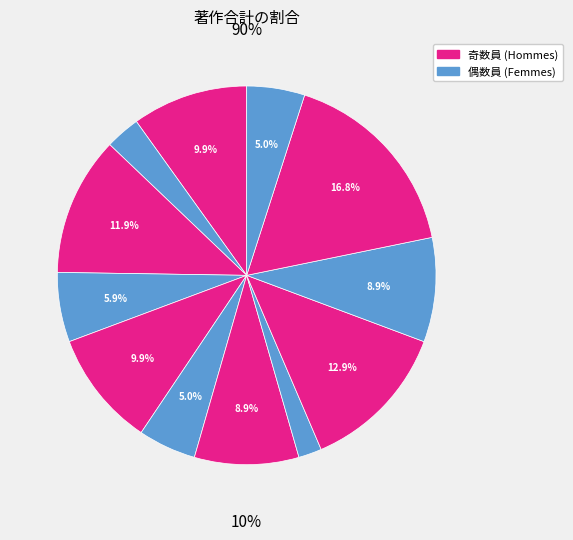

Is 山村 佳子 the majority of the pie?

No